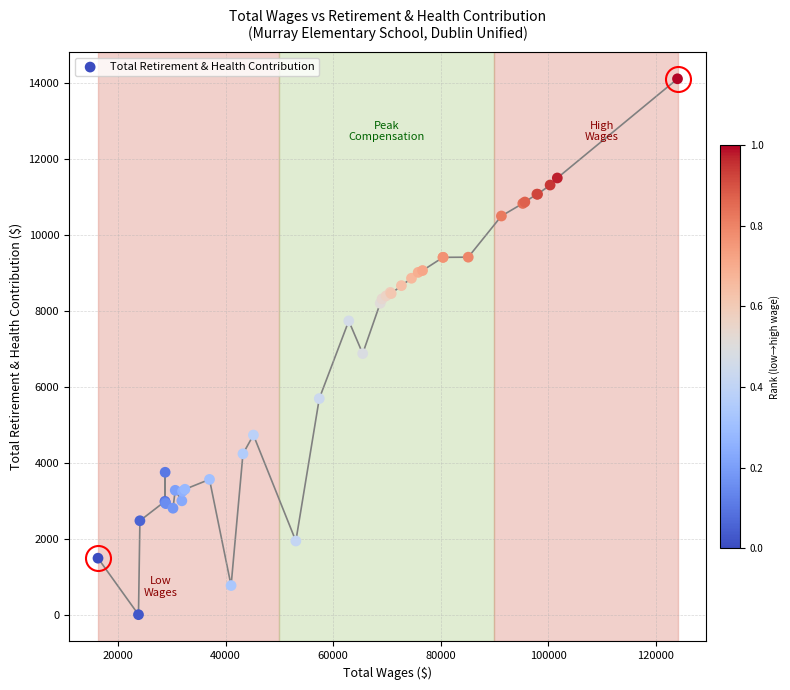

What Y value in the scatter plot is closest to 7060?

6880